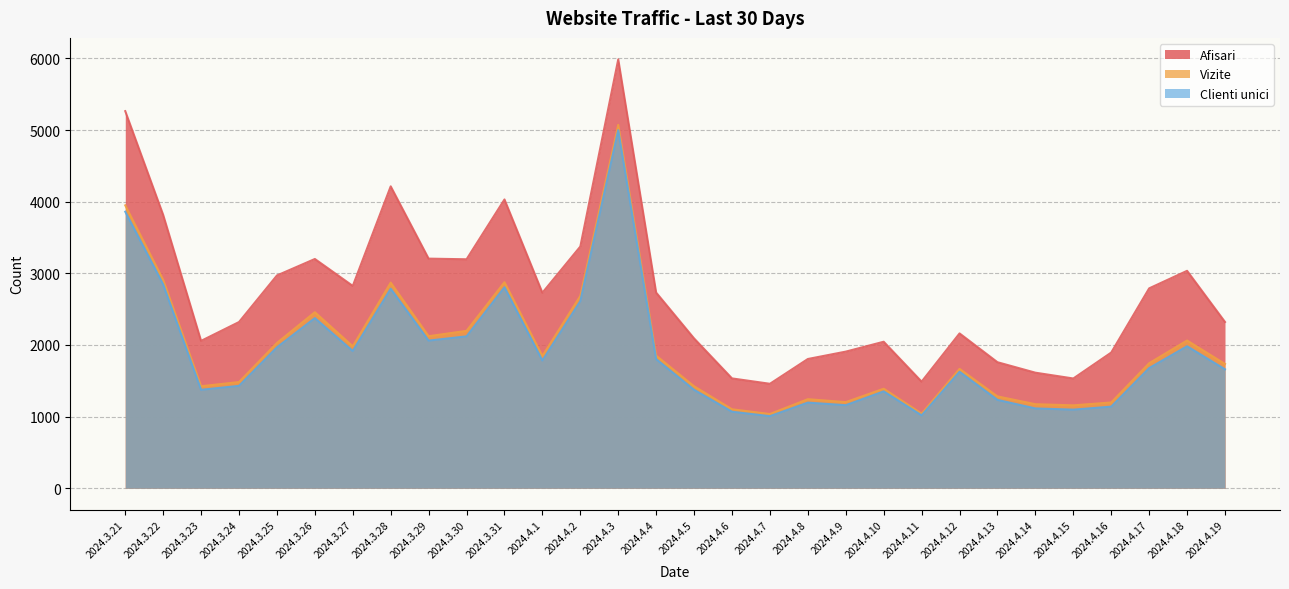

What are all the series names shown in the legend?

Afisari, Vizite, Clienti unici